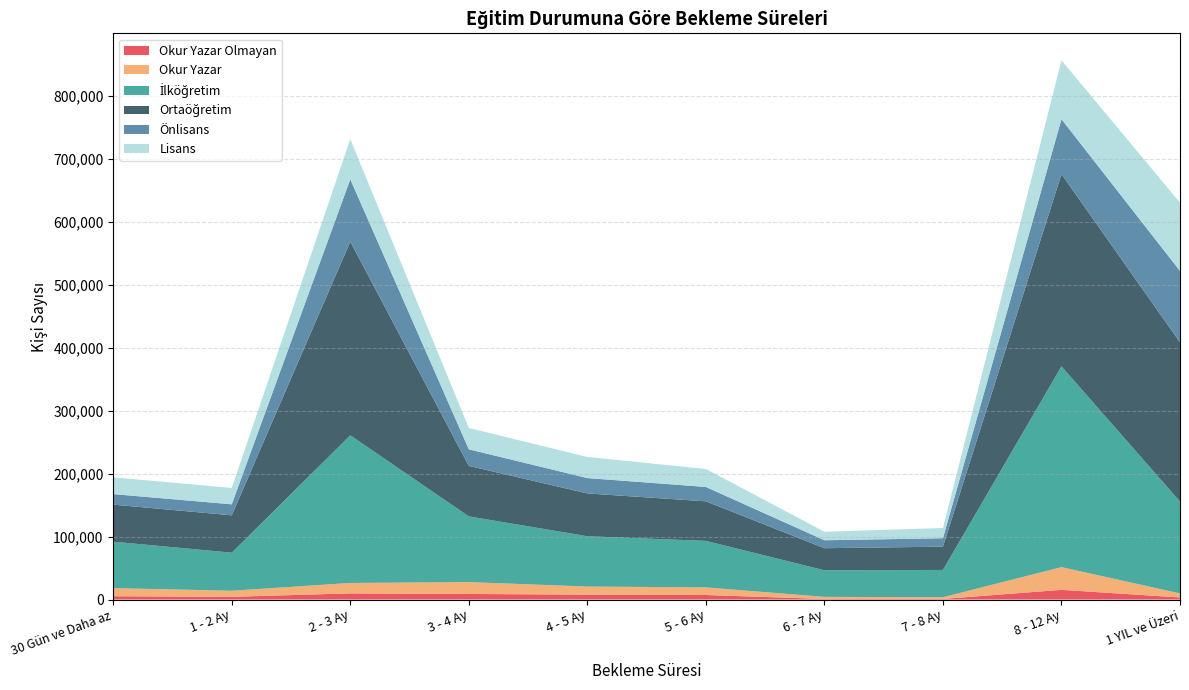

Reading right to left, extract all data points from this chart.

Okur Yazar Olmayan: 3343	15437	974	933	7228	7771	8902	9801	4340	5321
Okur Yazar: 6443	36062	2733	3335	12091	12899	18842	16550	9650	12875
İlköğretim: 146027	319071	43379	42251	73918	79935	104402	234652	60524	73788
Ortaöğretim: 252923	305366	36963	35061	62822	68042	80229	307720	59360	58845
Önlisans: 113426	87352	13354	12660	22851	24394	26348	99088	17467	16756
Lisans: 108550	93583	16288	13495	28592	33518	33939	63858	26009	26650